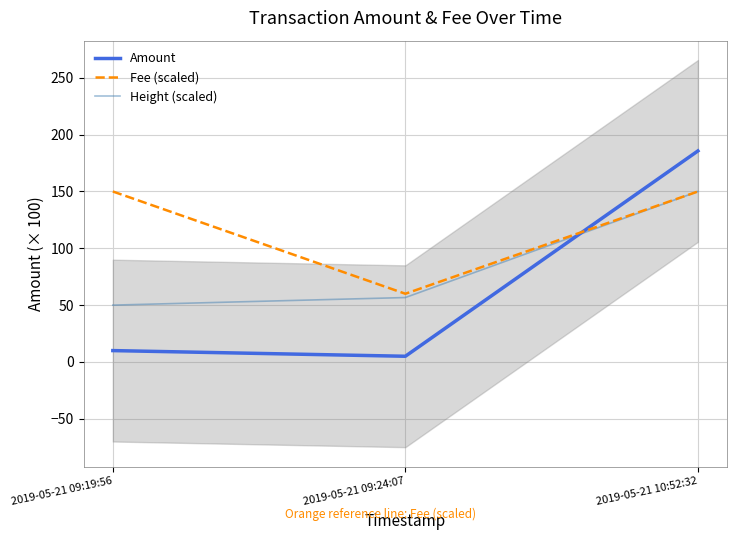

What are all the series names shown in the legend?

Amount, Fee (scaled), Height (scaled)